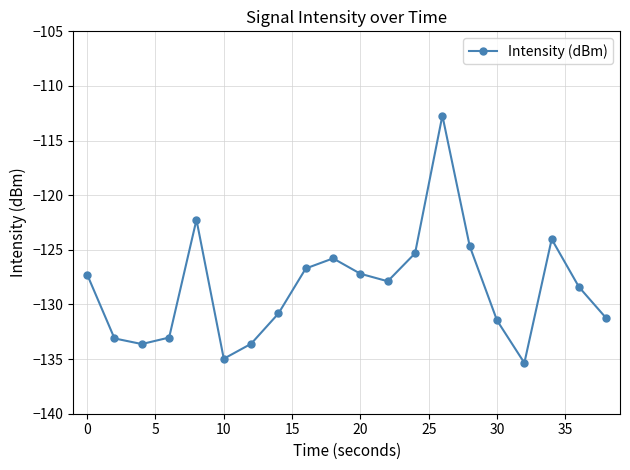

What is the difference between the second highest and second lowest values?

12.7